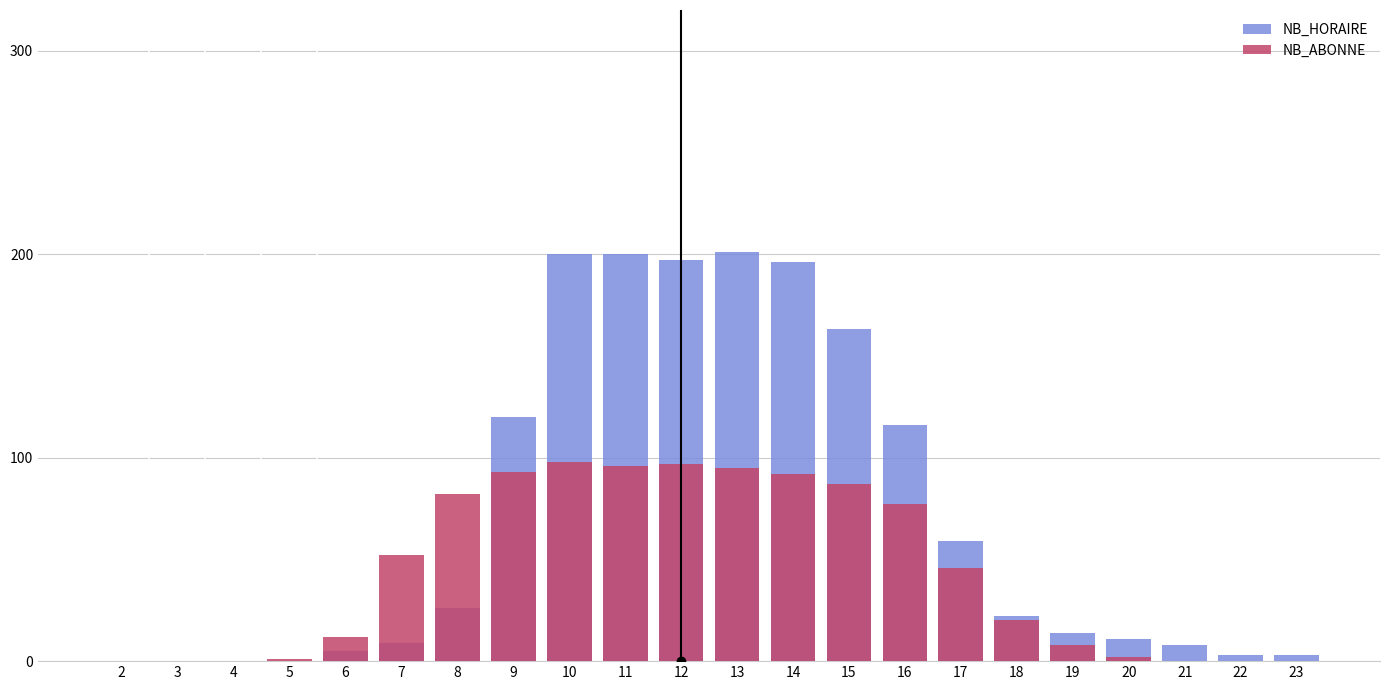

How many data points does each series have?

22